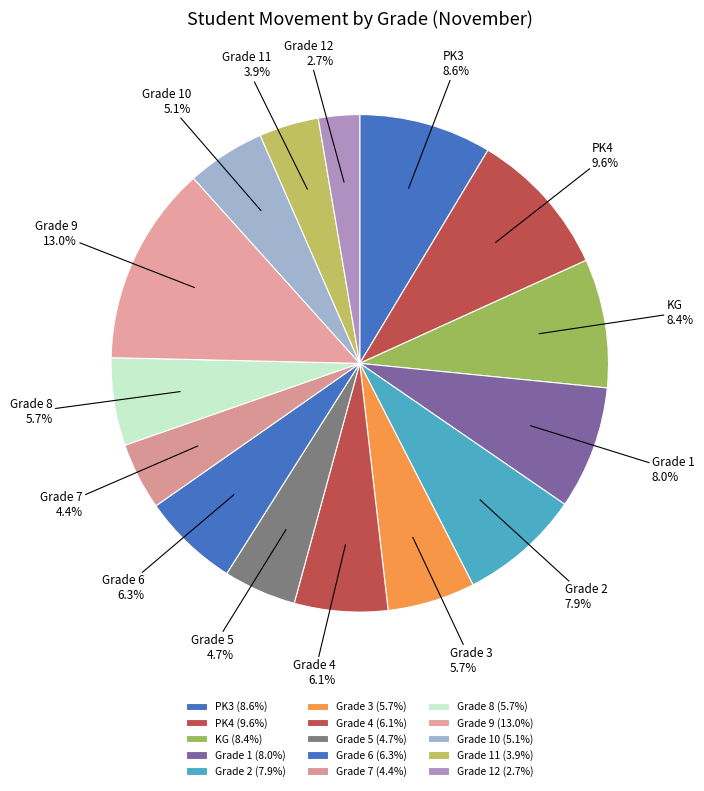

Does any single category account for the majority?

No